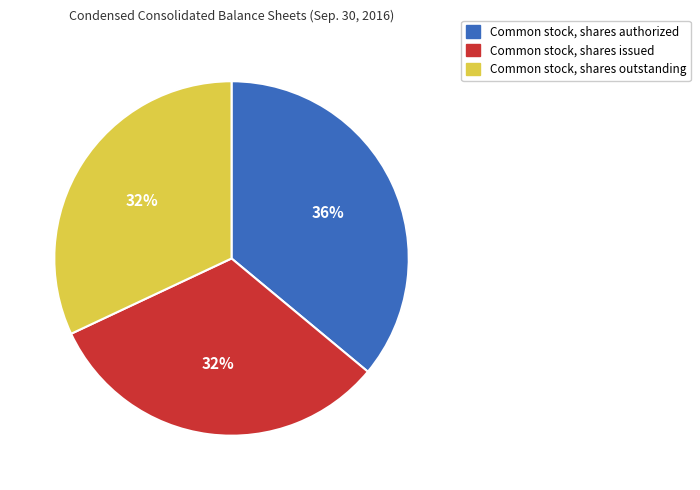

To the nearest percent, what portion does Common stock, shares issued represent?

32%